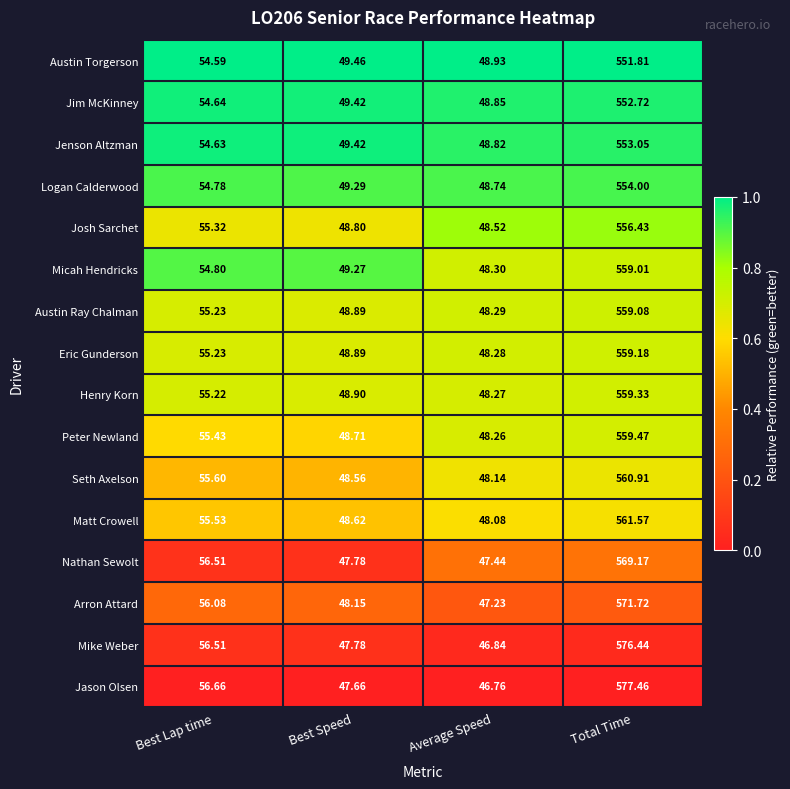

Which series has the widest spread of values?

Jason Olsen